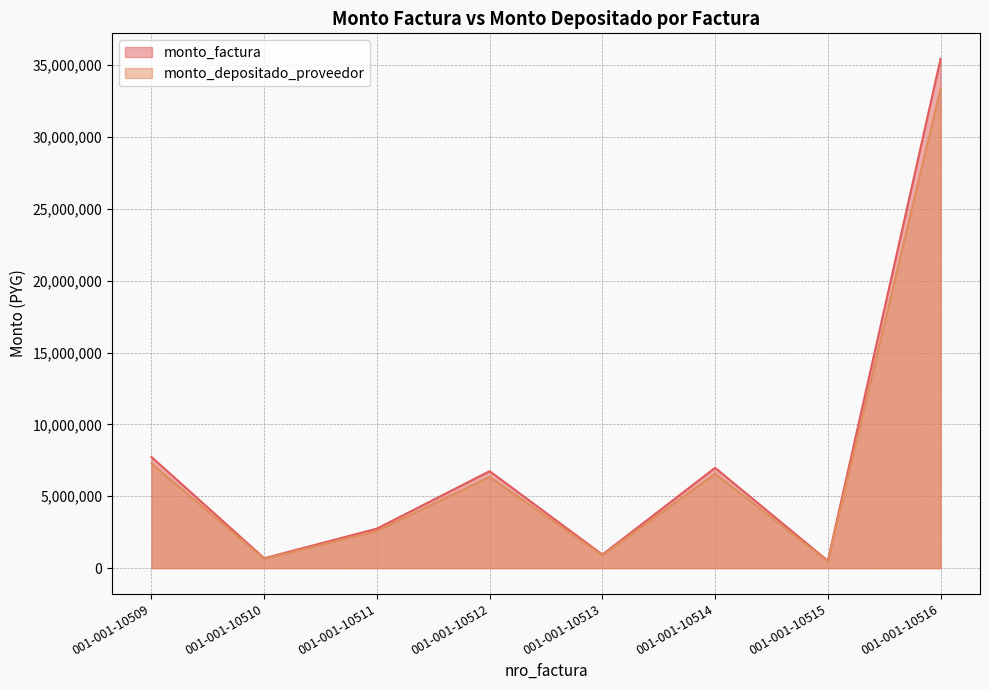

Which label corresponds to the smallest value in the chart?

001-001-10515